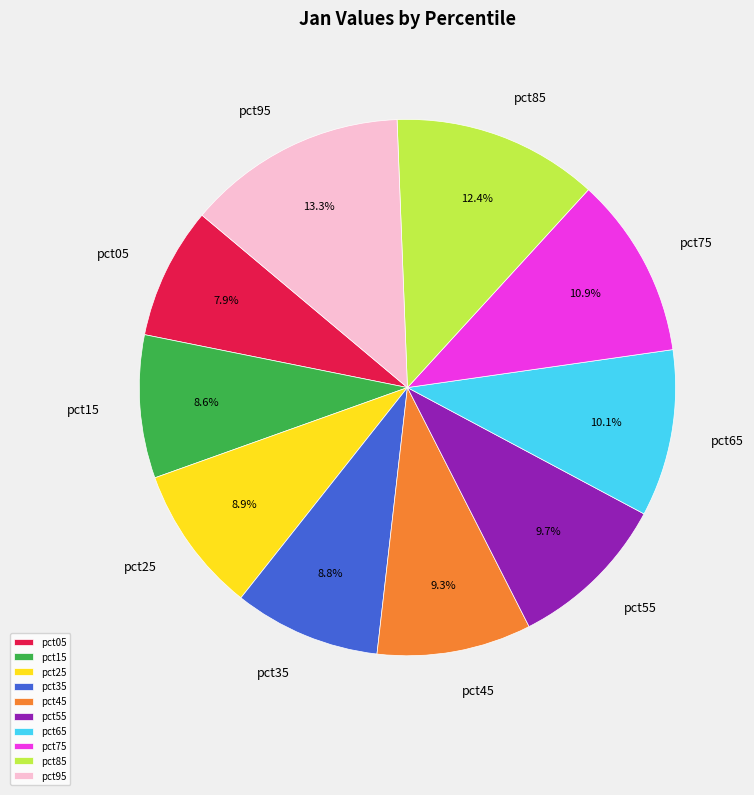

Does pct25 account for over 50% of the chart?

No